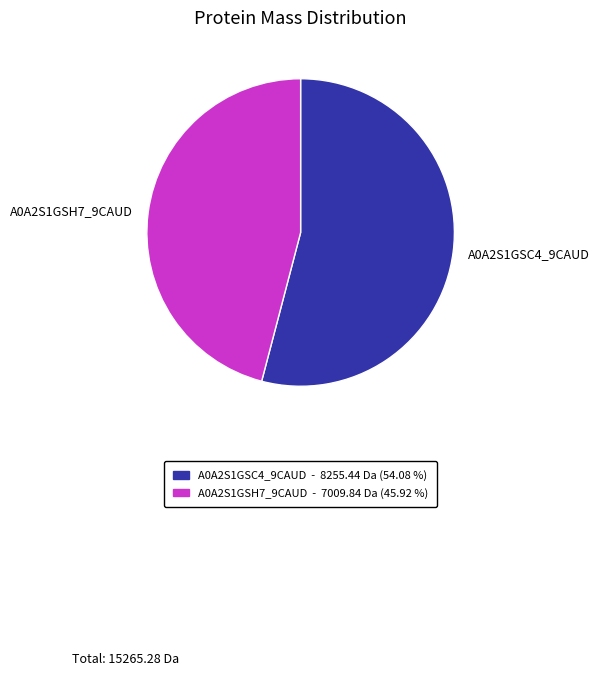

Rank the categories by value from highest to lowest.

A0A2S1GSC4_9CAUD, A0A2S1GSH7_9CAUD